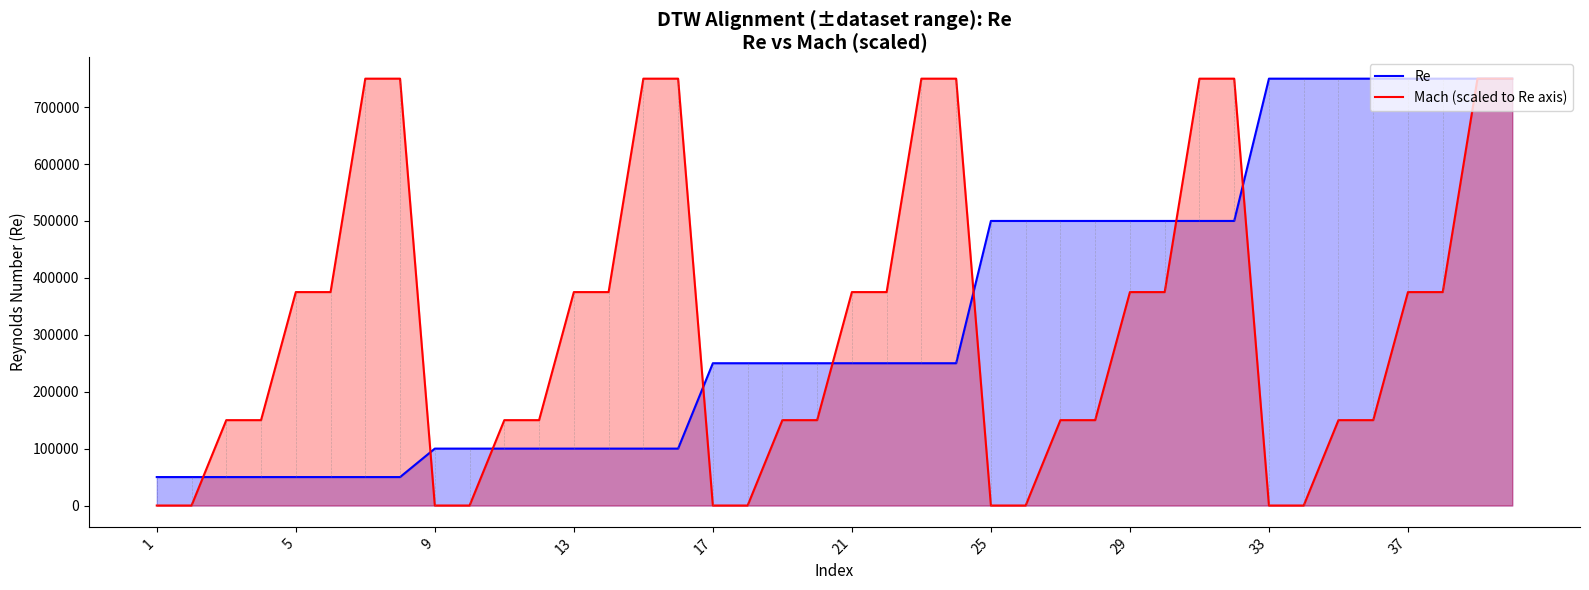

Between 5 and 29, which series saw the biggest shift?

Re